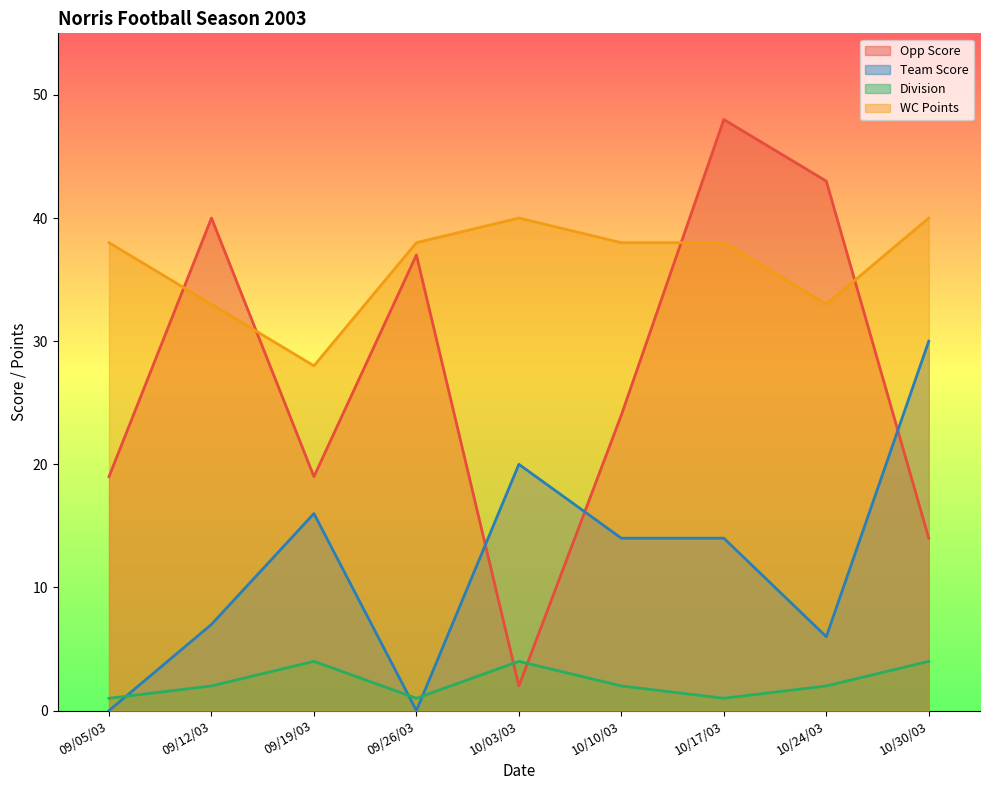

What position from the right is 10/24/03?

2